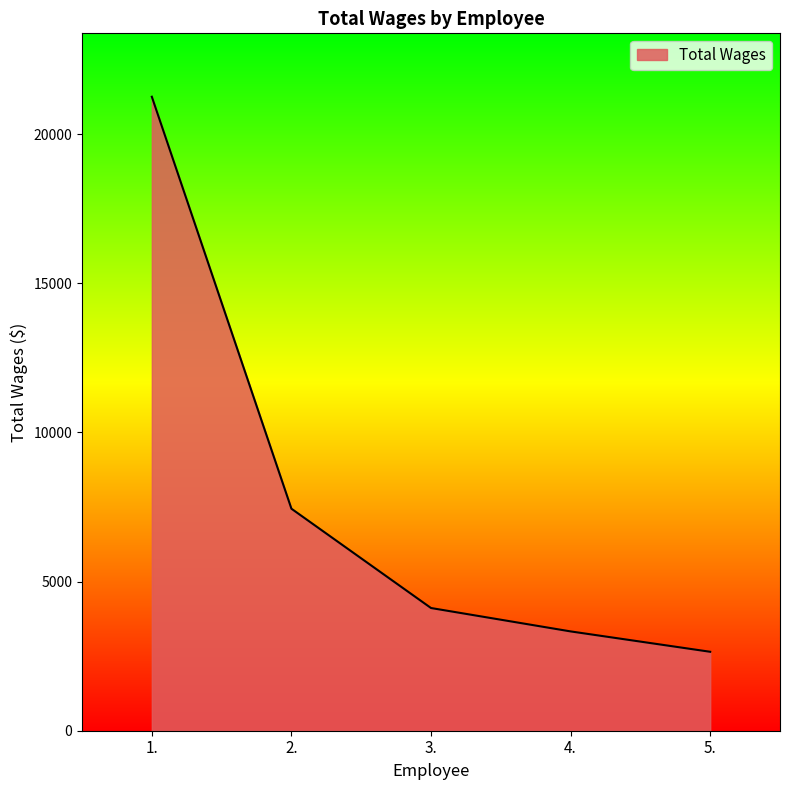

What is the change in value from 2. to 3.?

-3329